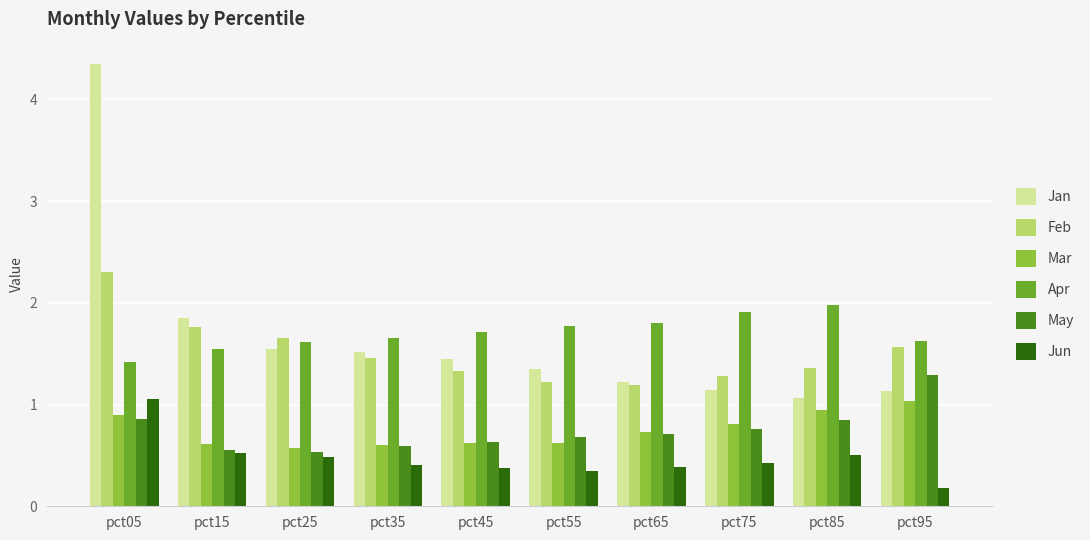

Which category has the highest value in the Jan series?

pct05